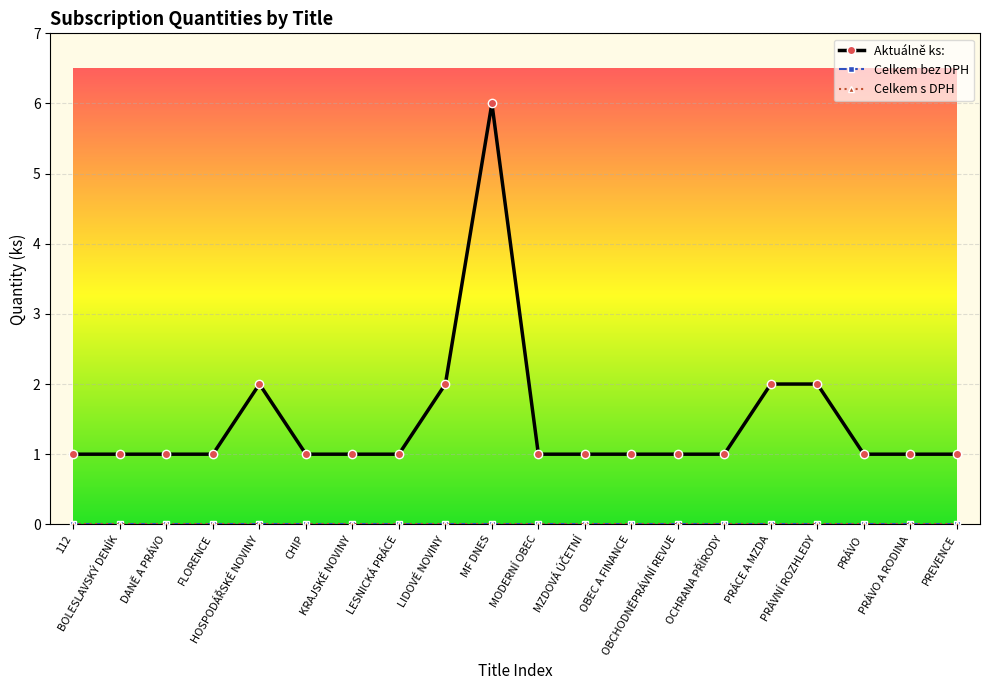

True or false: Celkem bez DPH and Aktuálně ks: cross at least once.

False